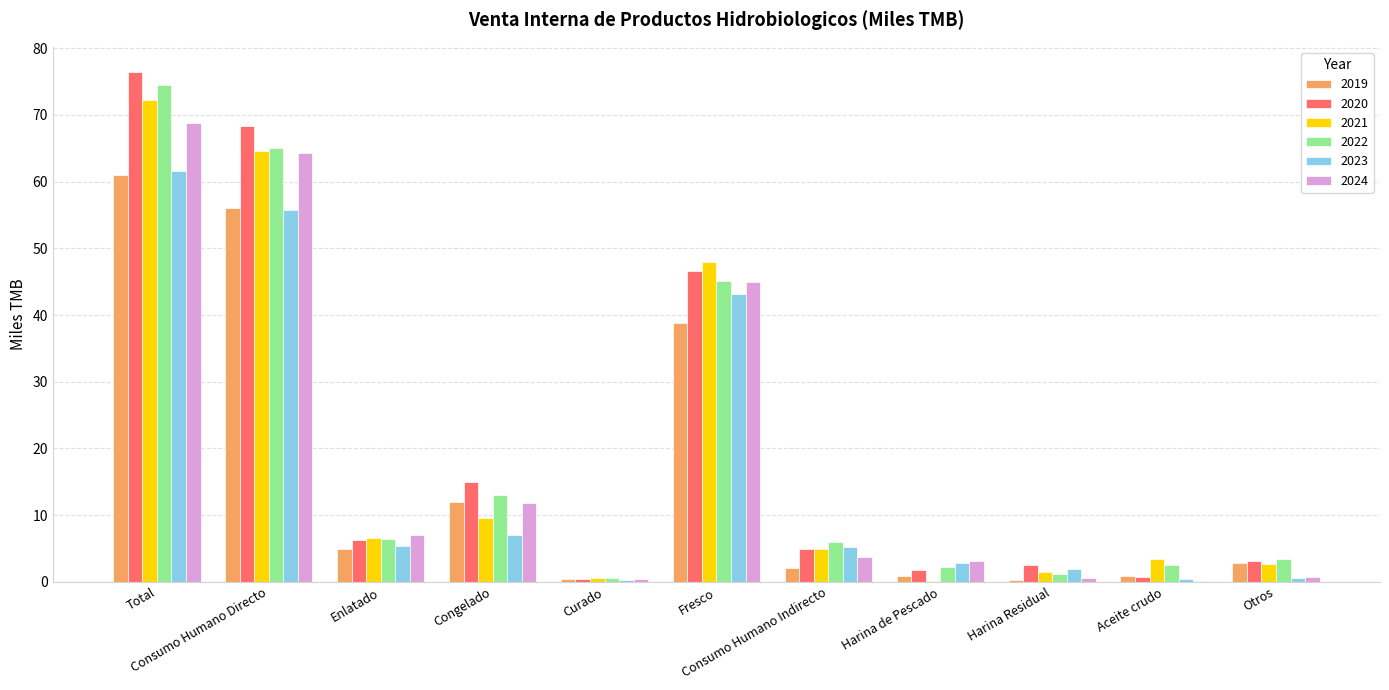

Which series has the largest range (max minus min)?

2020